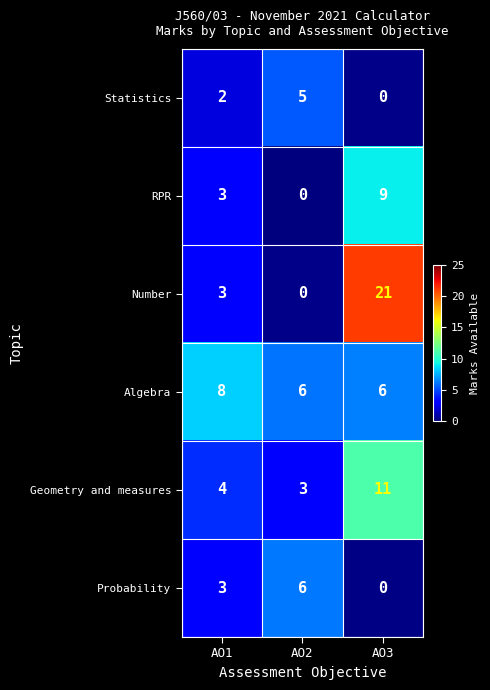

At which category is the sum across all series the highest?

AO3